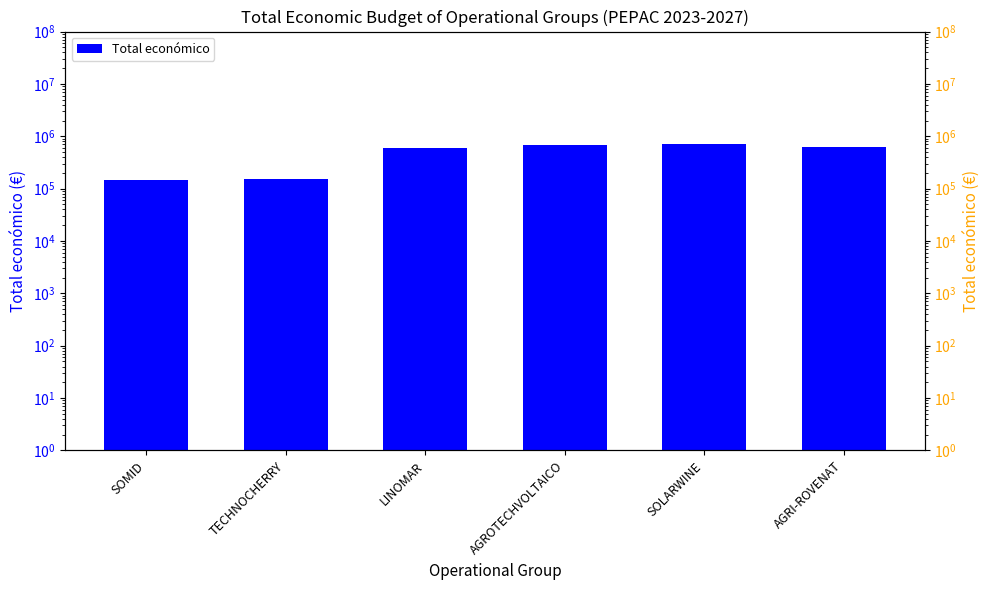

Read the value at AGROTECHVOLTAICO, to the nearest 50.

672800